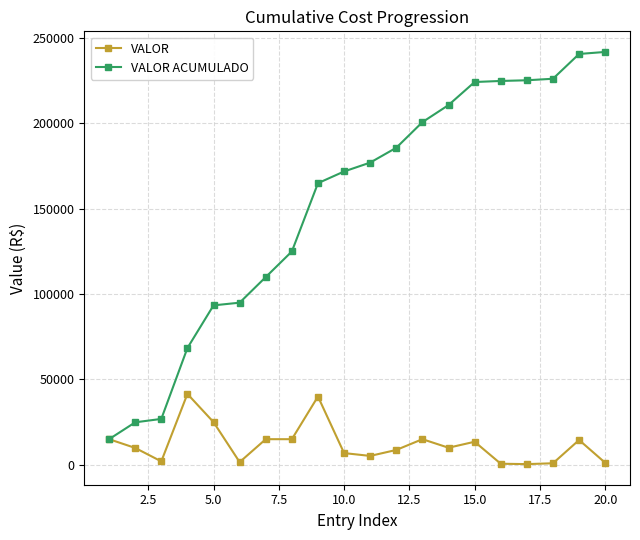

What is the value of the VALOR ACUMULADO point at the 8th from the left?

124968.5